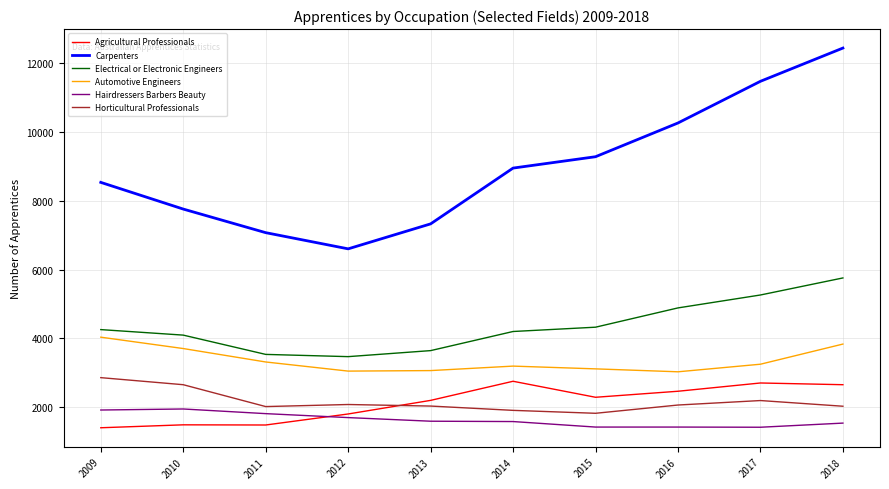

What is the total value across all series at 2009?

23005